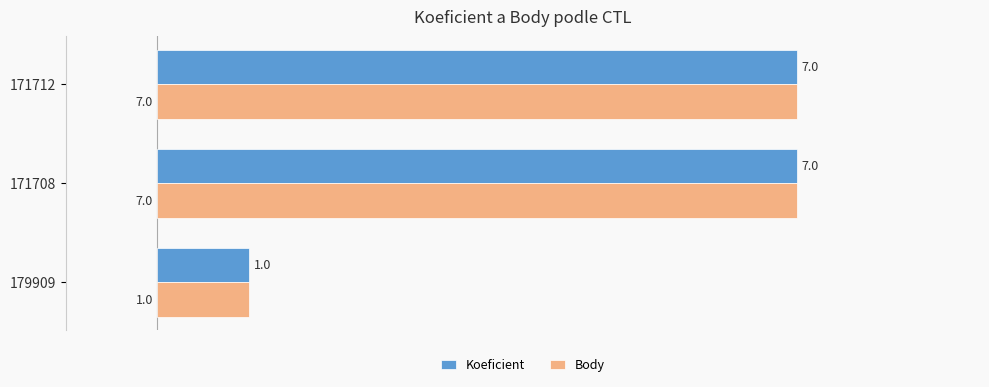

How many data points does each series have?

3